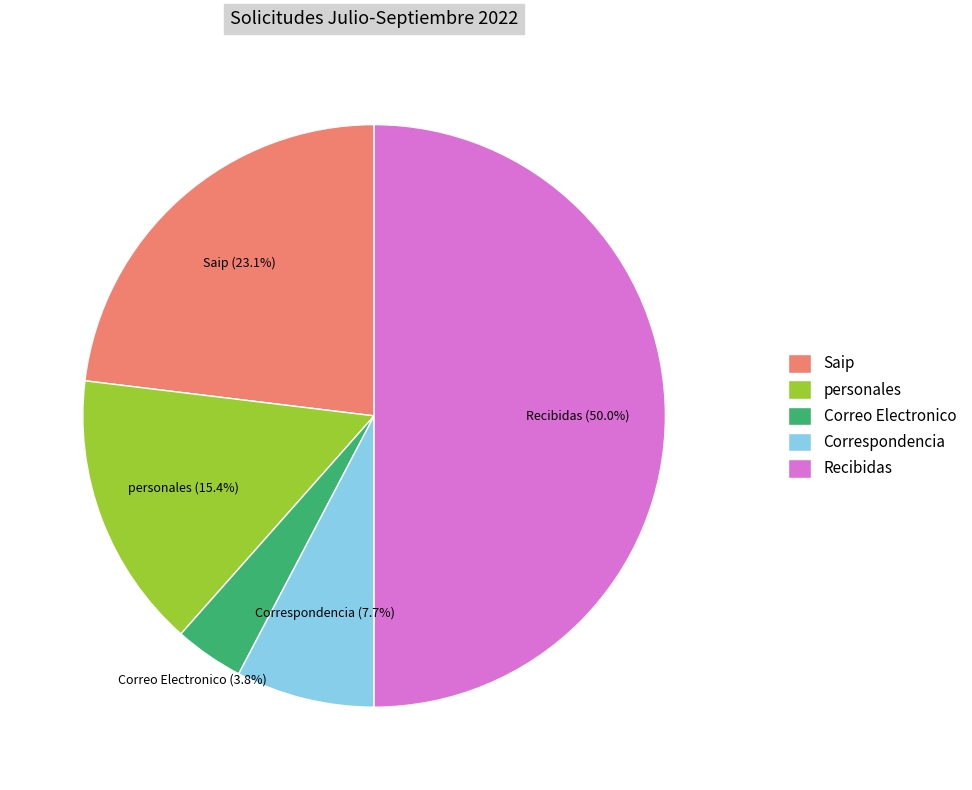

Approximately how many times larger is the value at Saip compared to personales?

1.5